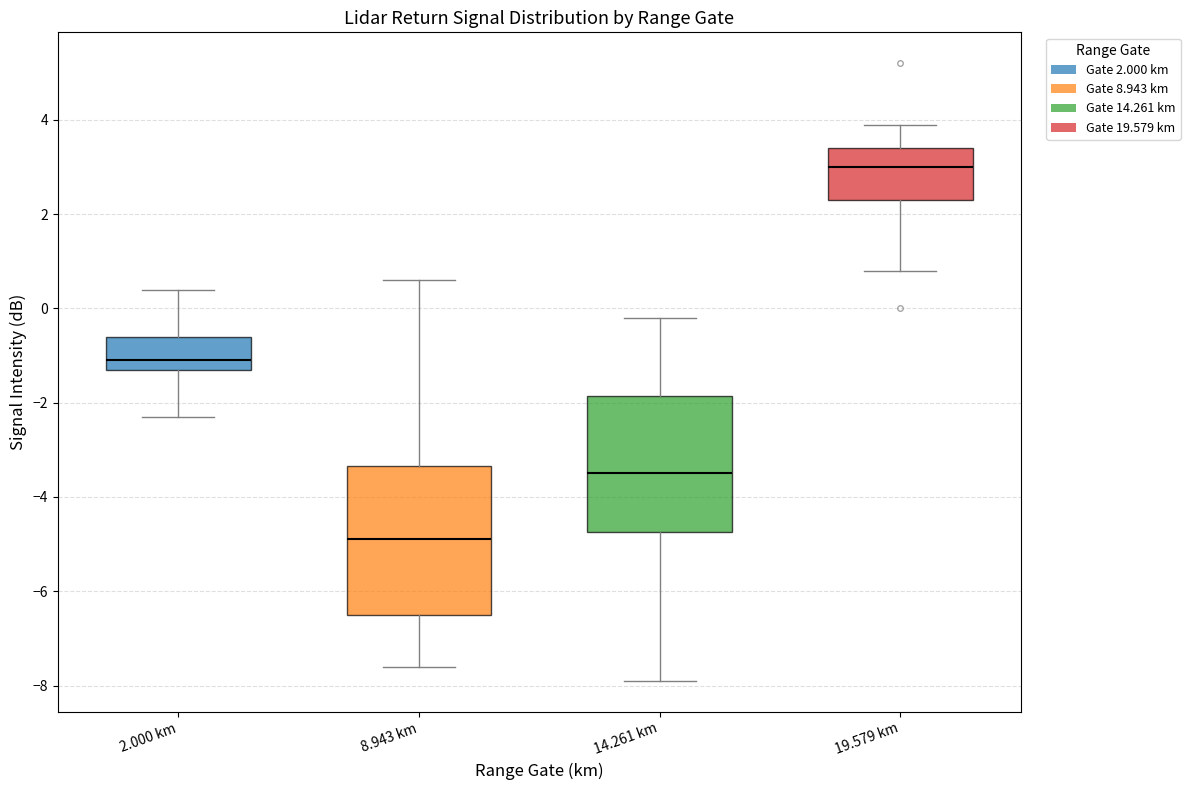

Reading left to right, read every box against the y-axis: the position of its median line, the range the box covers, and the ends of its whiskers. The values are not printed on the chart, so give them approximately, as read against the axis.

2.000 km: median -1.0, box -1.2 to -0.6, whiskers -2.2 to 0.4
8.943 km: median -4.8, box -6.4 to -3.4, whiskers -7.6 to 0.6
14.261 km: median -3.4, box -4.8 to -1.8, whiskers -7.8 to -0.2
19.579 km: median 3.0, box 2.4 to 3.4, whiskers 0.8 to 4.0